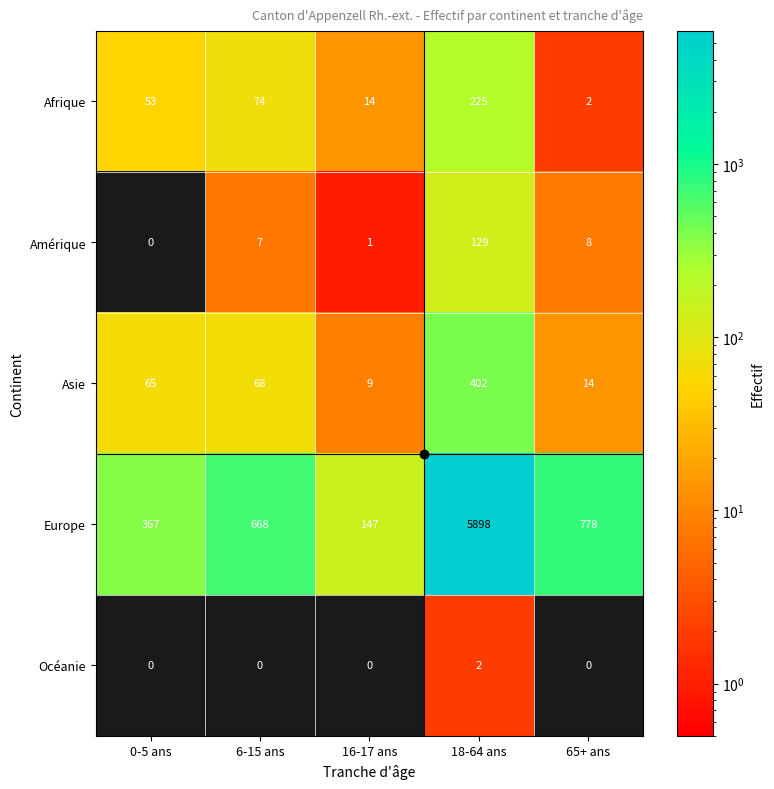

Which series has the widest spread of values?

Europe